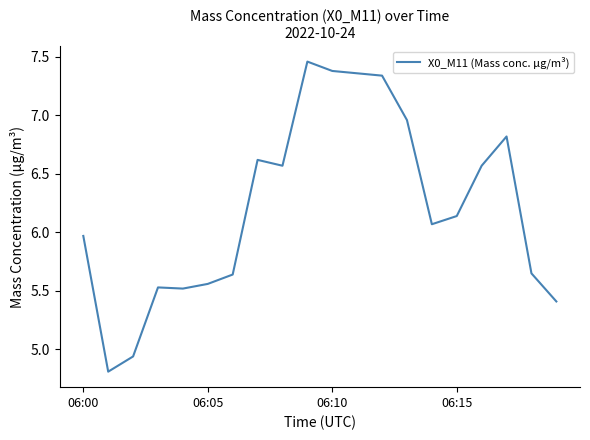

Count the number of categories in the chart.

20